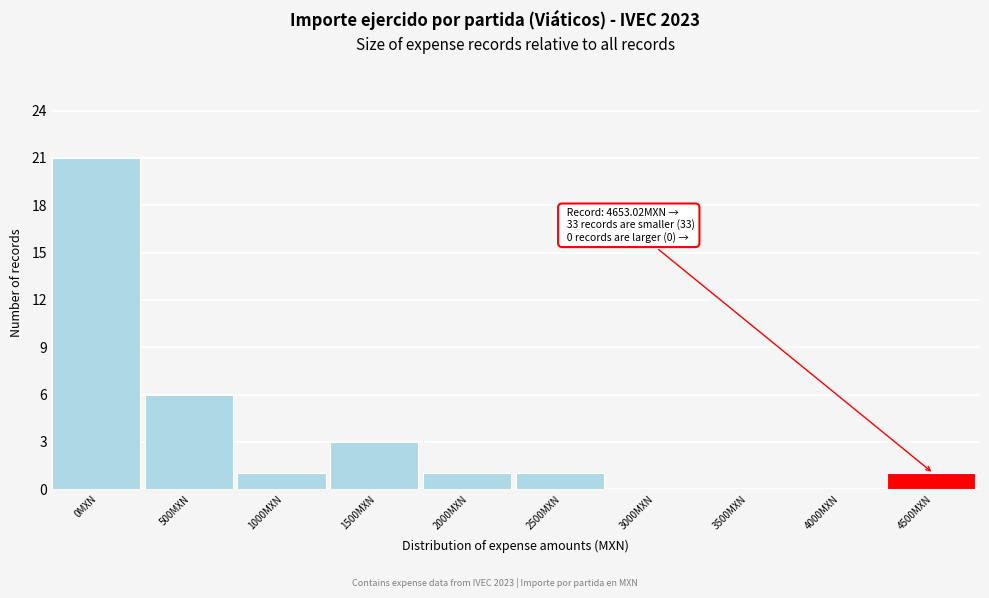

Reading left to right, extract all data points from this chart.

0MXN=21	500MXN=6	1000MXN=1	1500MXN=3	2000MXN=1	2500MXN=1	3000MXN=0	3500MXN=0	4000MXN=0	4500MXN=1